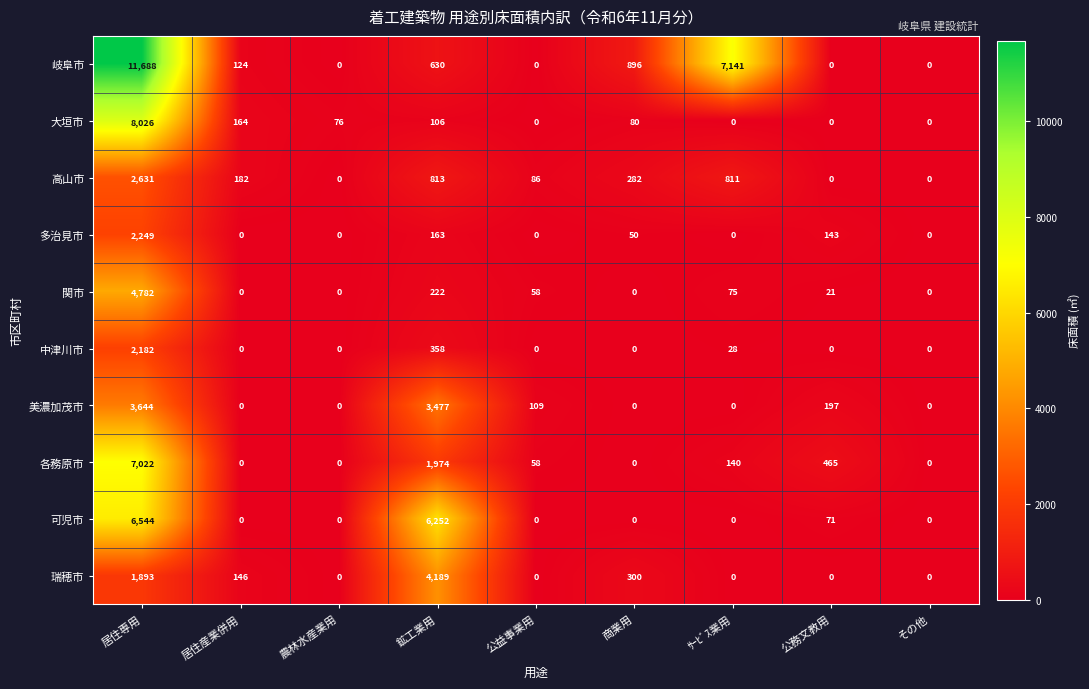

Which category has the highest value in the 岐阜市 series?

居住専用